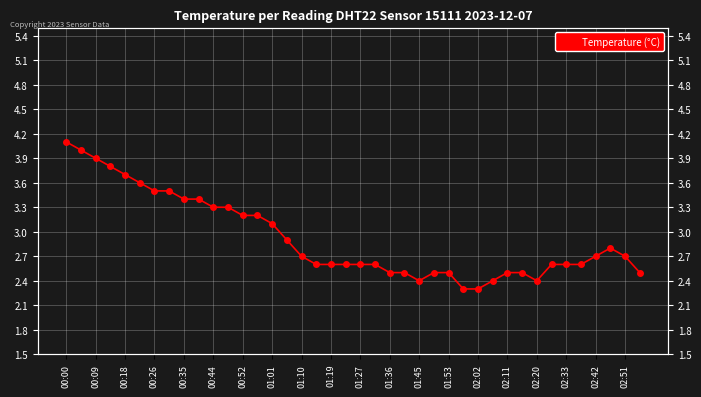

What is the maximum value shown in the chart?

4.1